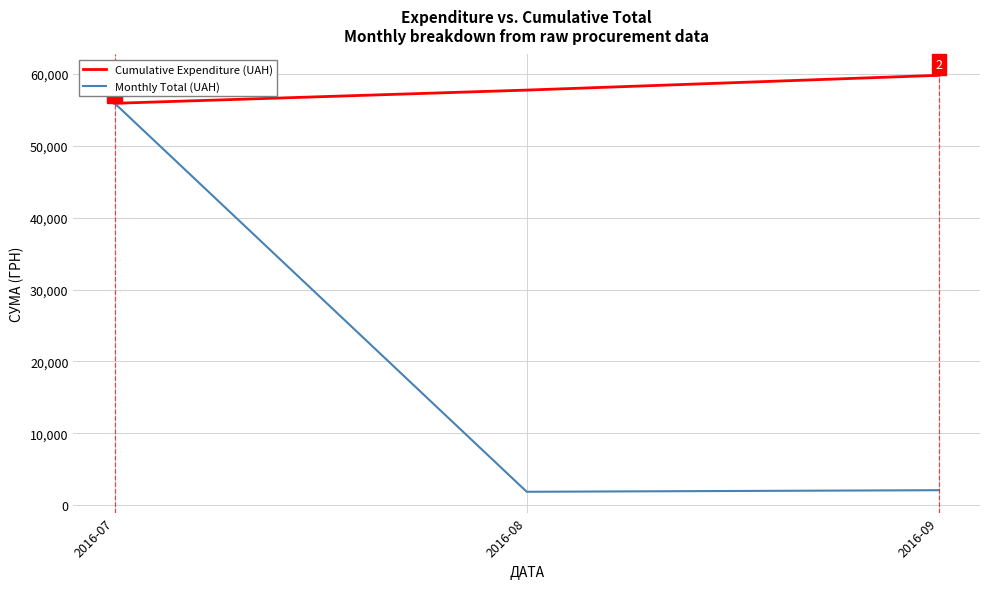

Is this an area chart (filled region under the line)?

No